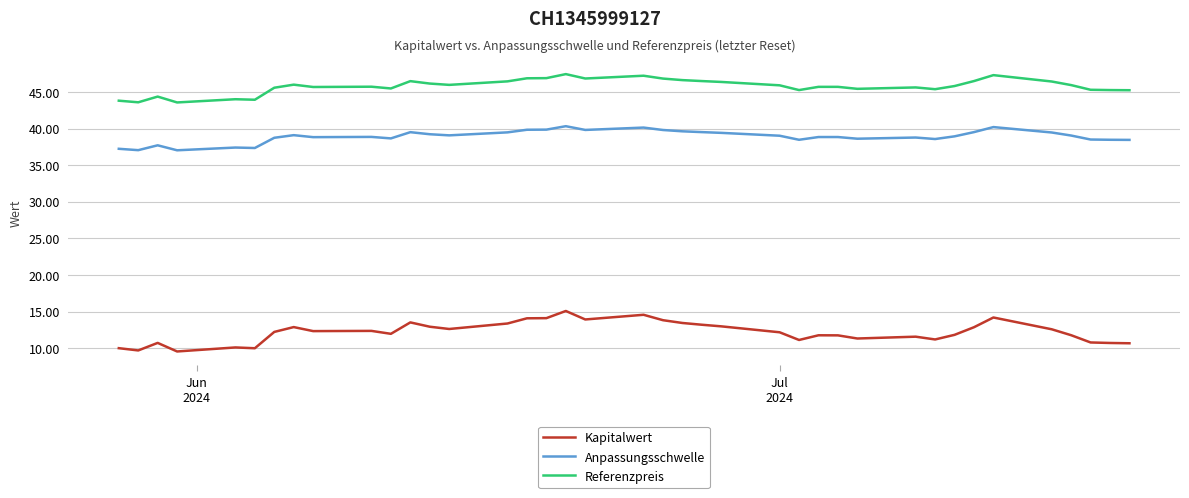

List the series in order of their peak value, highest first.

Referenzpreis, Anpassungsschwelle, Kapitalwert